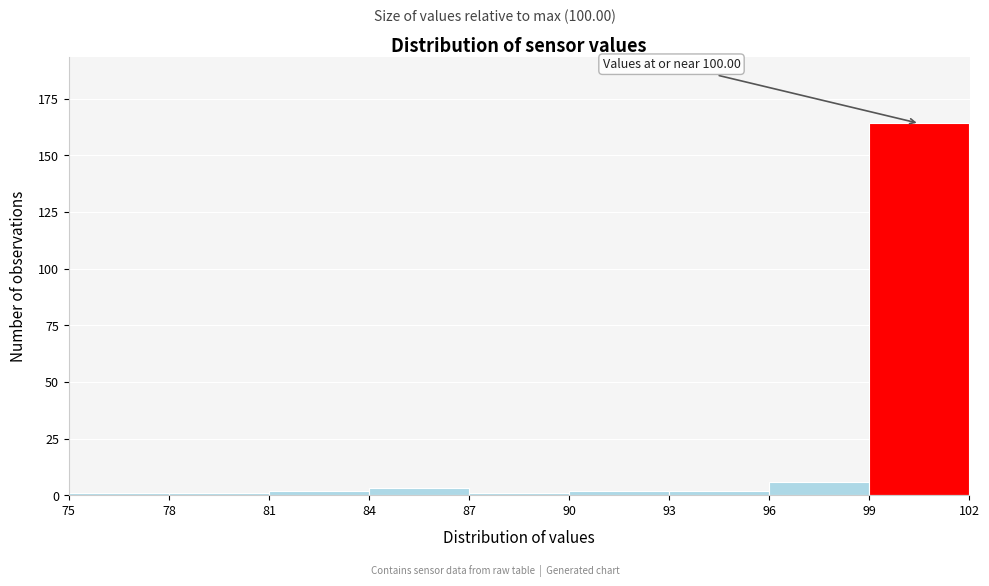

Which range on the x-axis has the tallest bar?

99 to 102